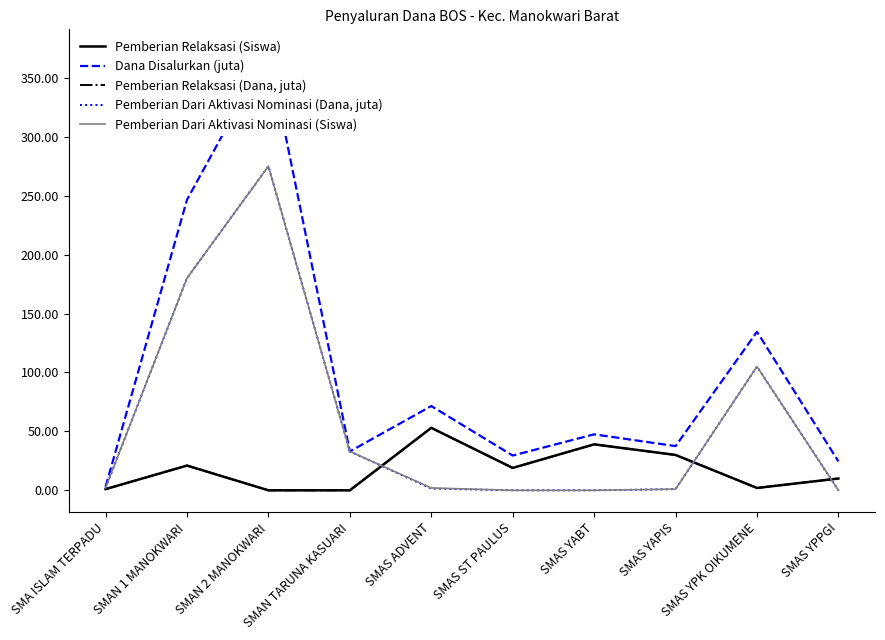

How many lines are shown in the chart?

5